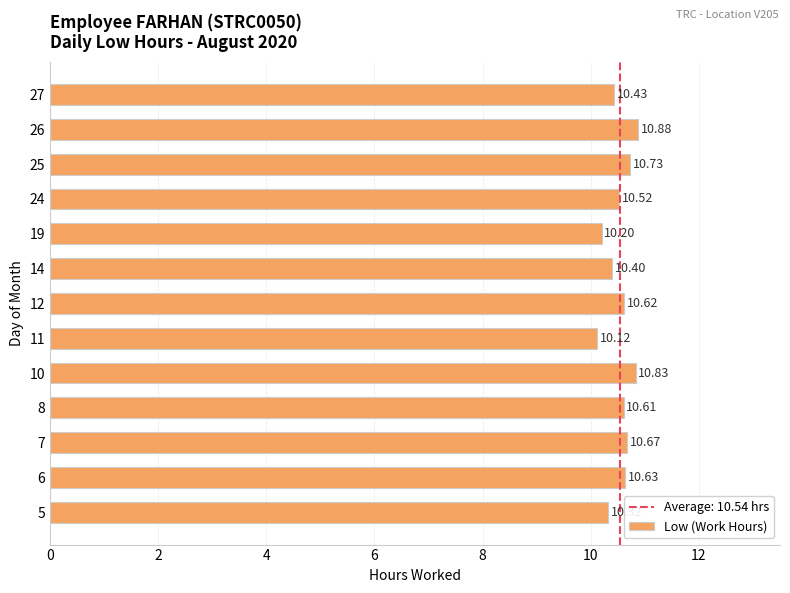

How many distinct data groups are displayed?

1